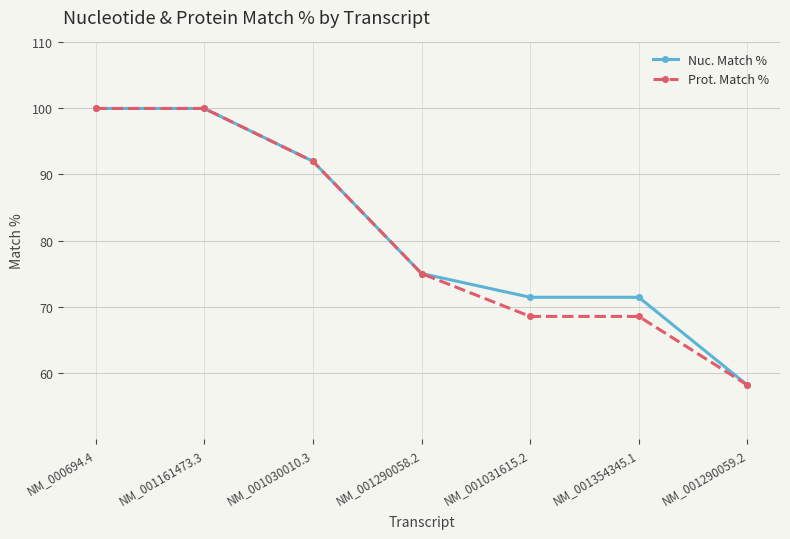

Is it true that Nuc. Match % equals 75.0 at NM_001290058.2?

True